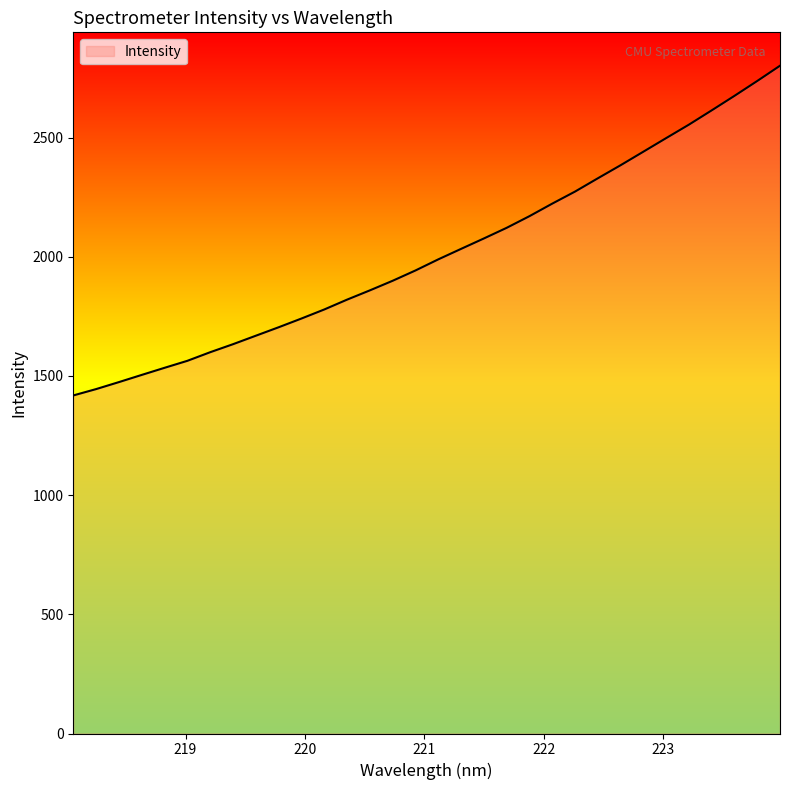

What is the minimum value shown in the chart?

1418.1